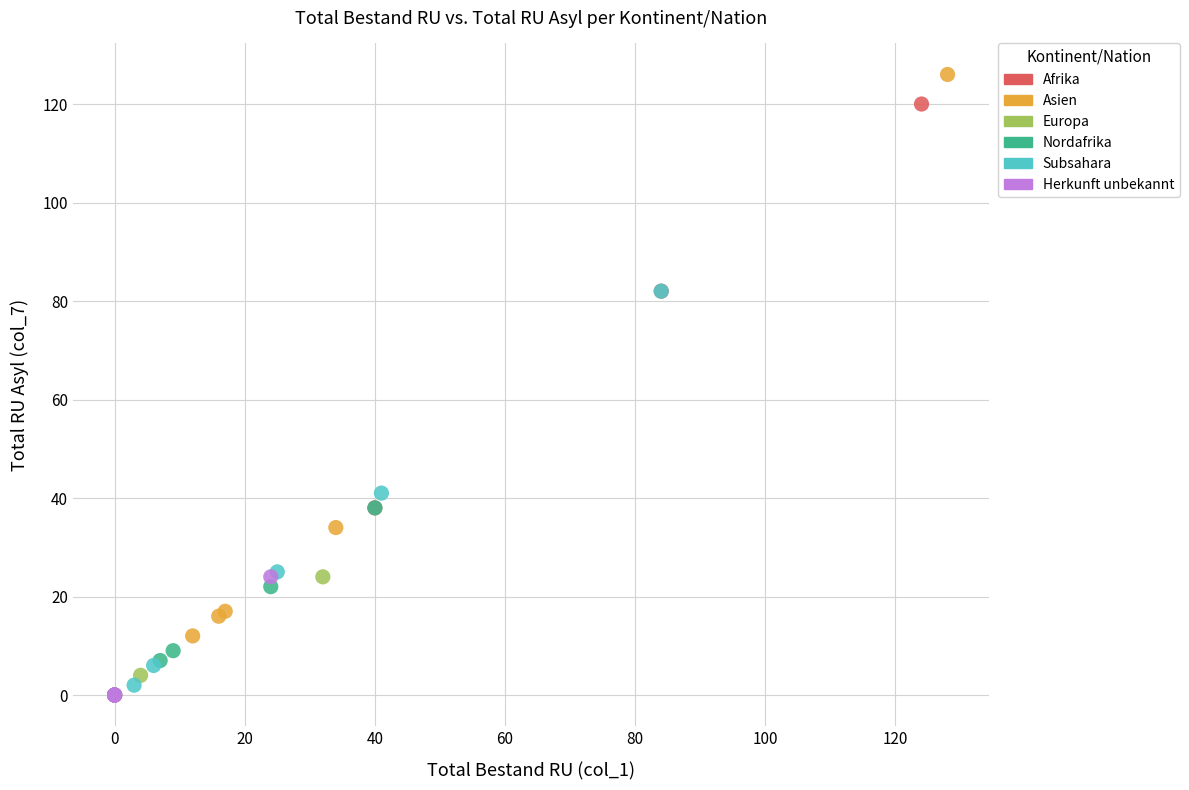

Which series reaches the maximum Y coordinate?

Asien